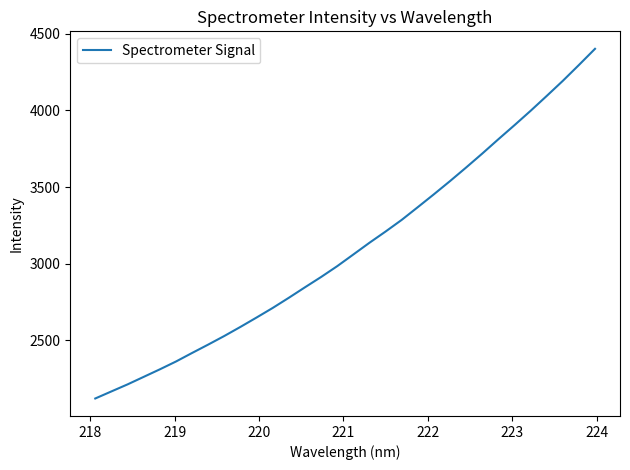

What is the difference between the maximum and minimum values?

2281.6